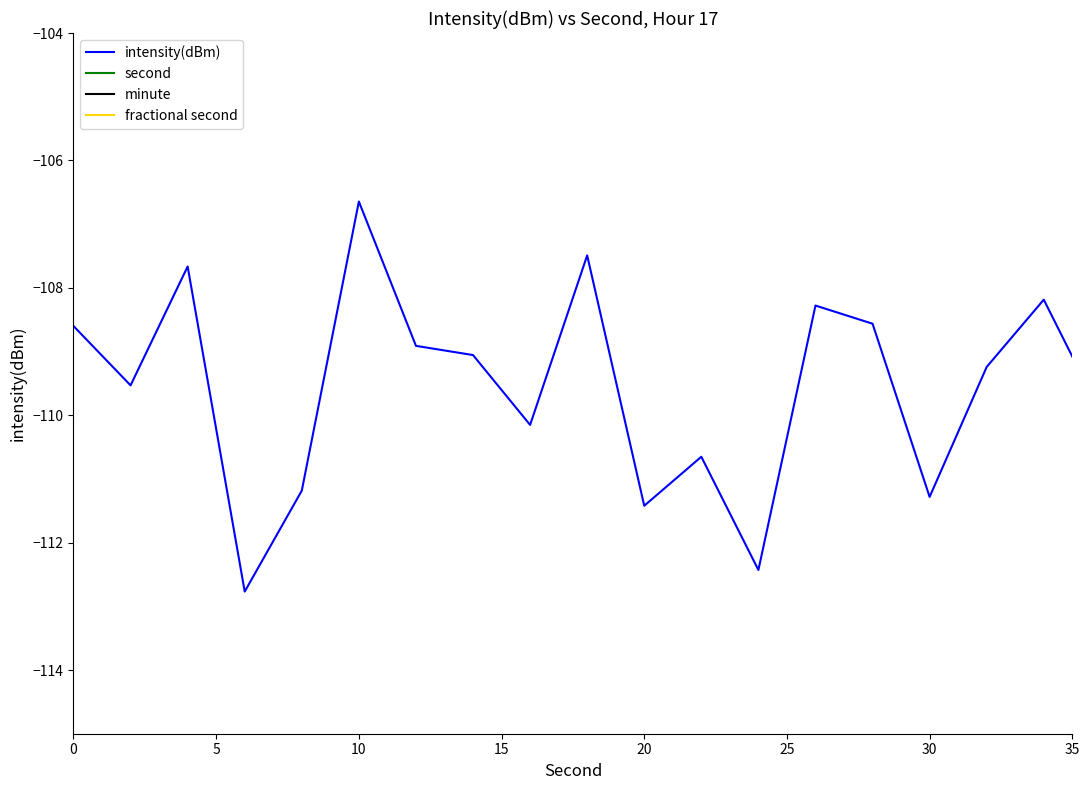

List the series in order of their peak value, lowest first.

intensity(dBm), minute, fractional second, second